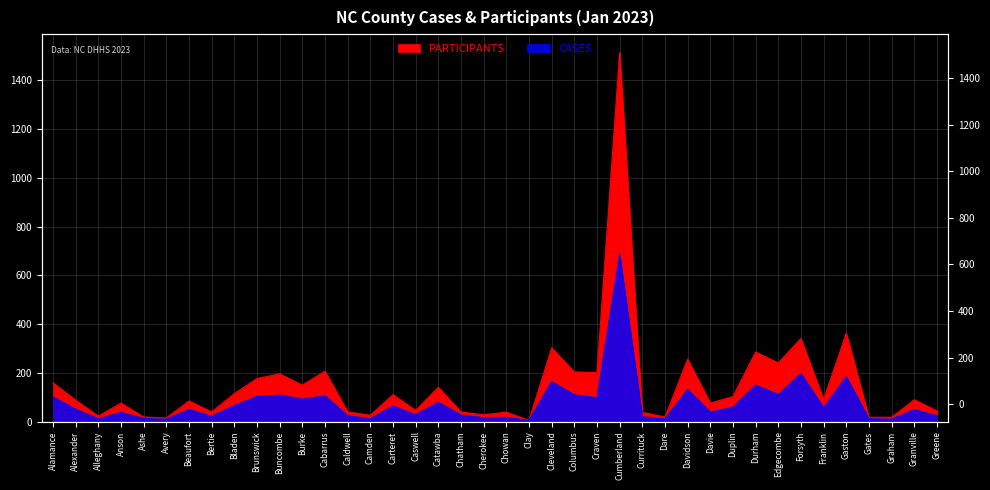

Rank the series by their maximum value, from lowest to highest.

CASES, PARTICIPANTS